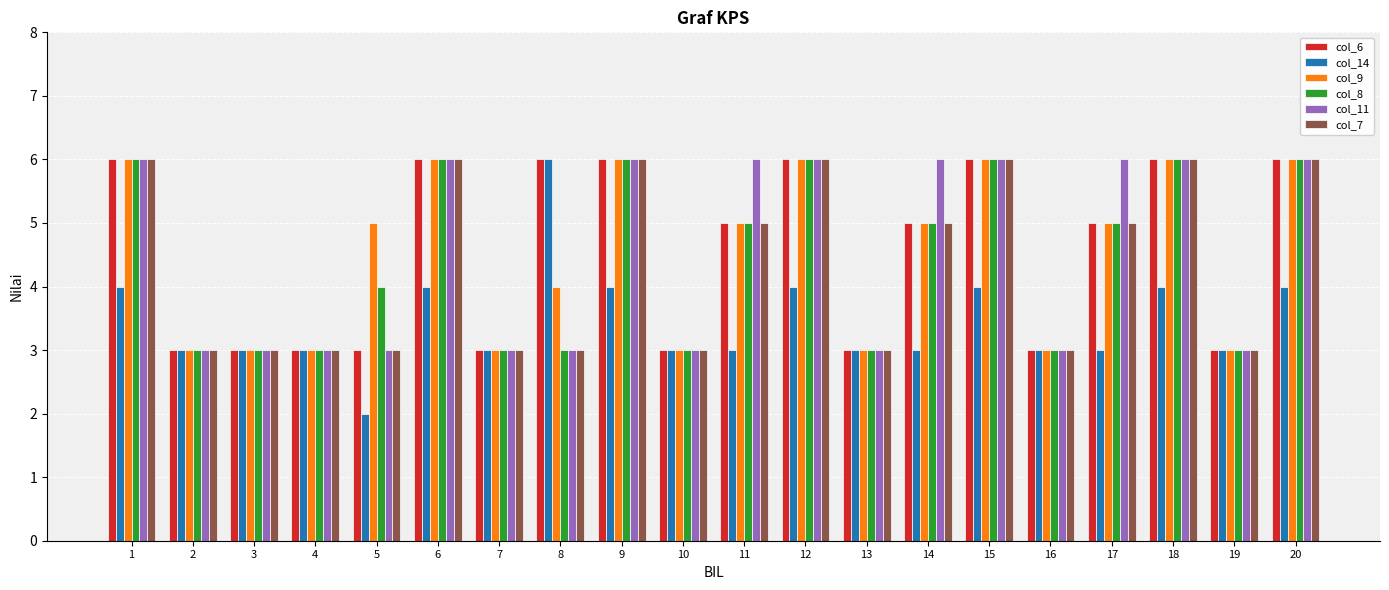

What is the average value of the col_8 series?

4